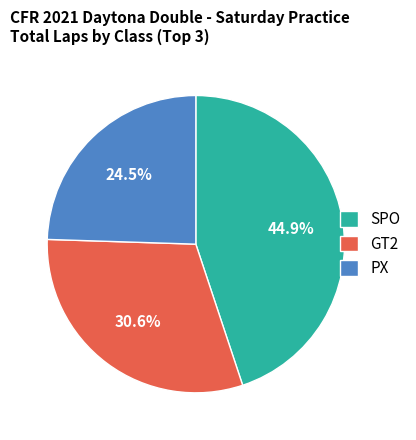

Count the number of slices in the pie.

3